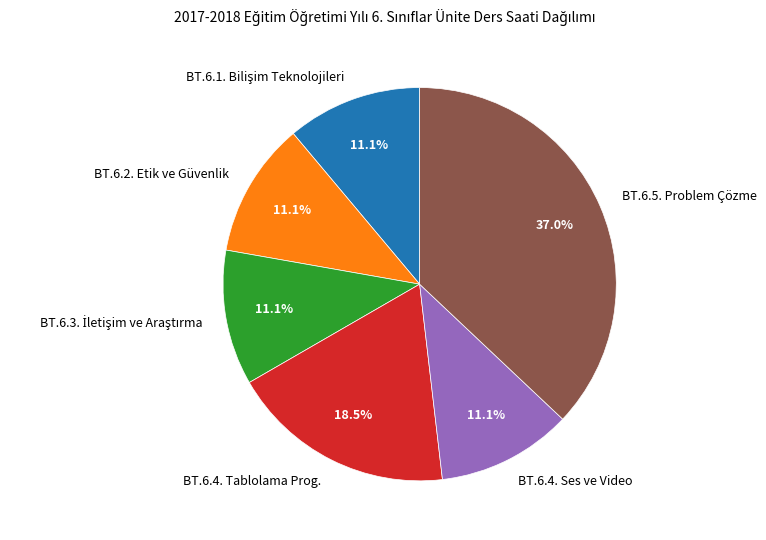

What percentage do BT.6.4. Tablolama Prog. and BT.6.5. Problem Çözme together represent?

55.6%